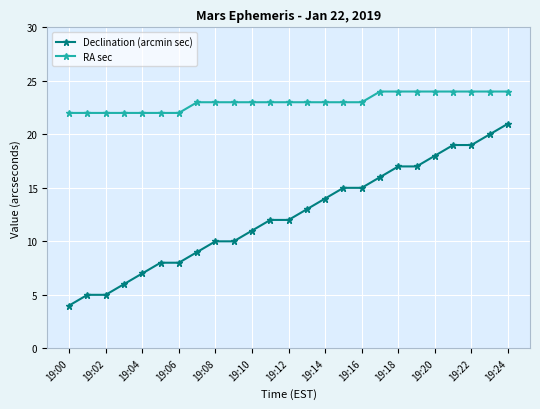

Rank the series by their maximum value, from highest to lowest.

RA sec, Declination (arcmin sec)